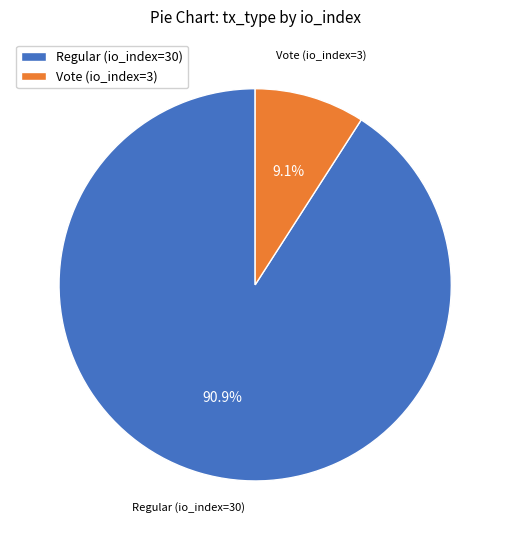

What is the ratio of the value at Regular (io_index=30) to the value at Vote (io_index=3)?

10.0